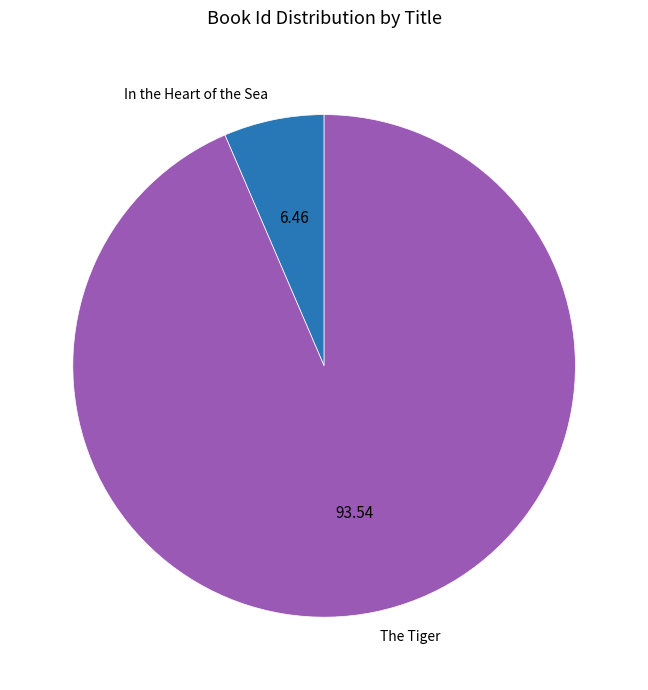

Is there a majority slice in this chart?

Yes